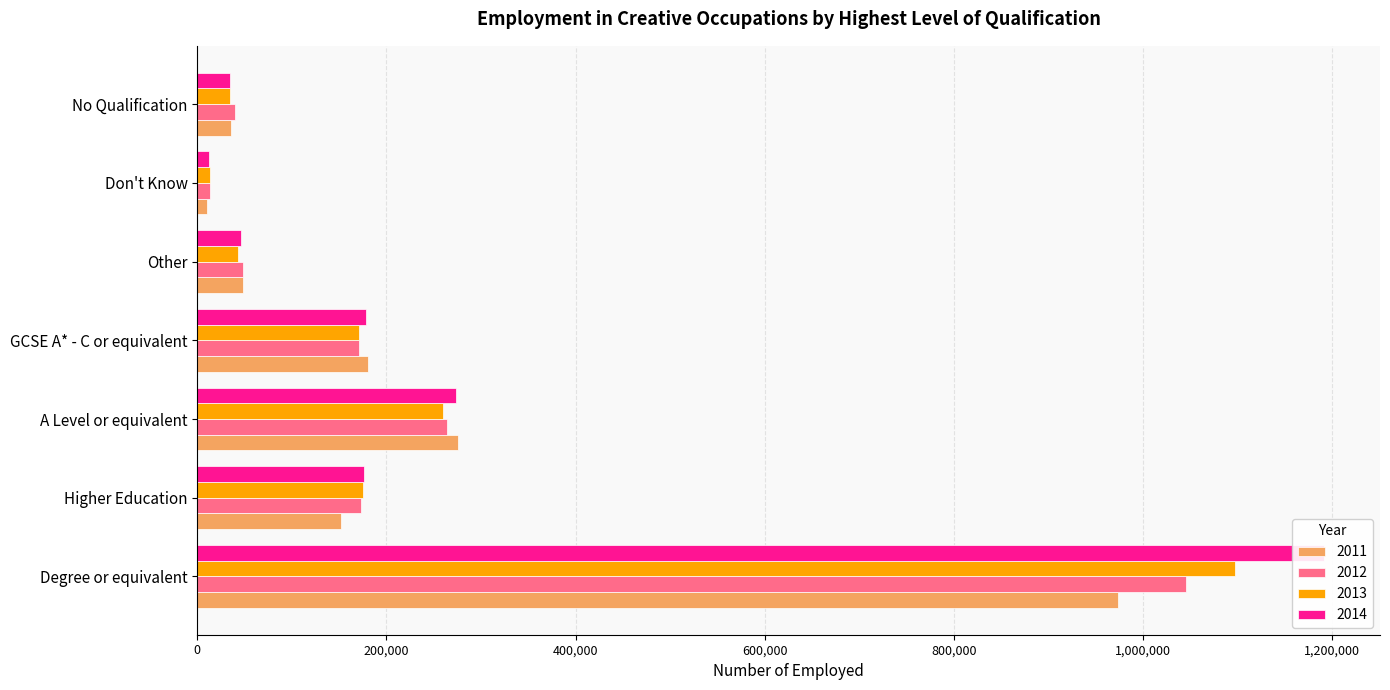

True or false: 2013 has a value of 46469 at Higher Education.

False